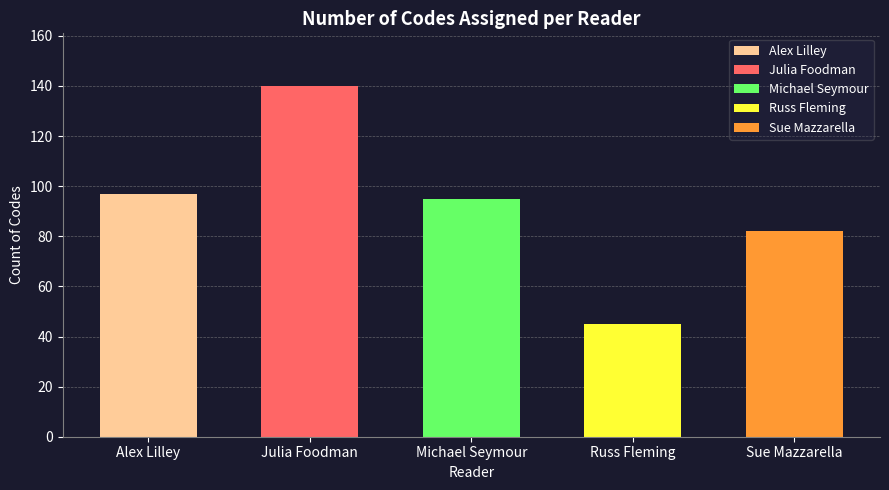

Is it true that the value at Sue Mazzarella is 82?

True